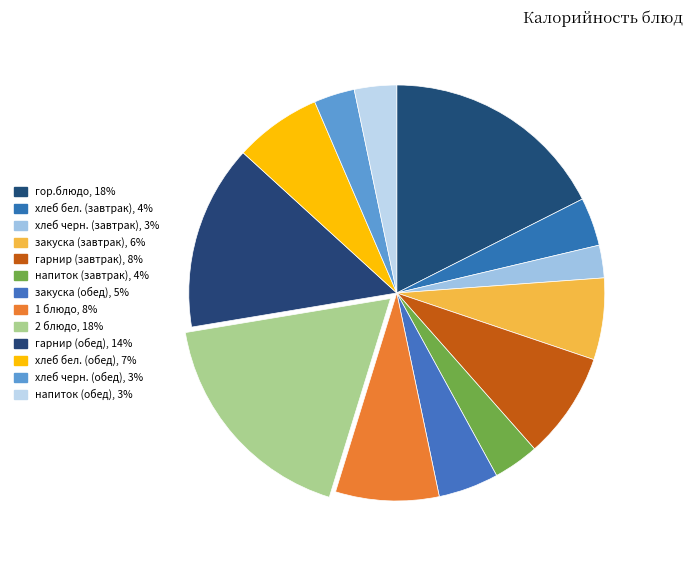

How many segments does this pie chart have?

13